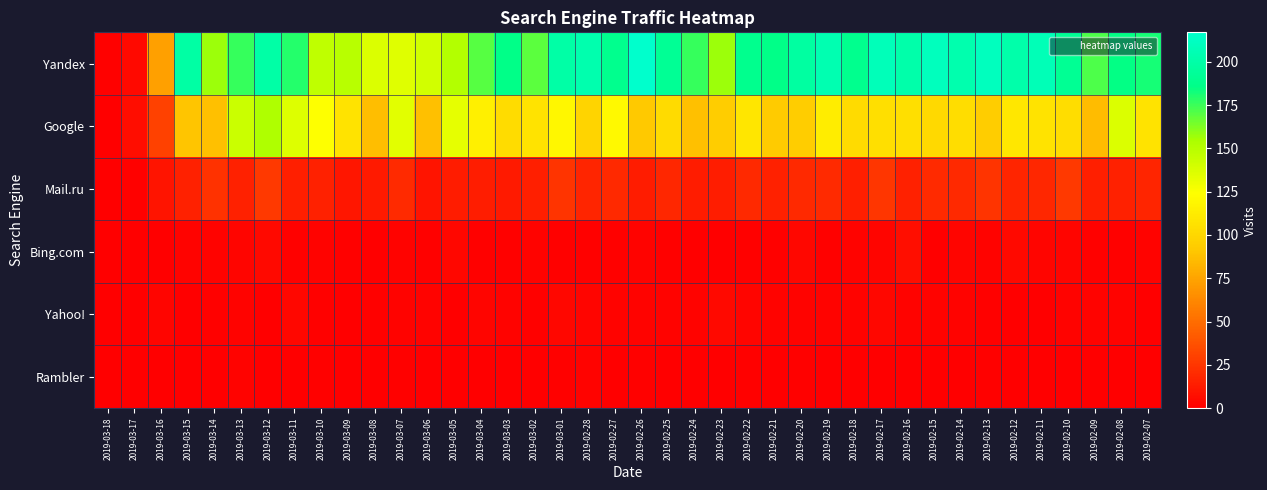

Between 2019-02-20 and 2019-03-02, which is larger?

2019-02-20